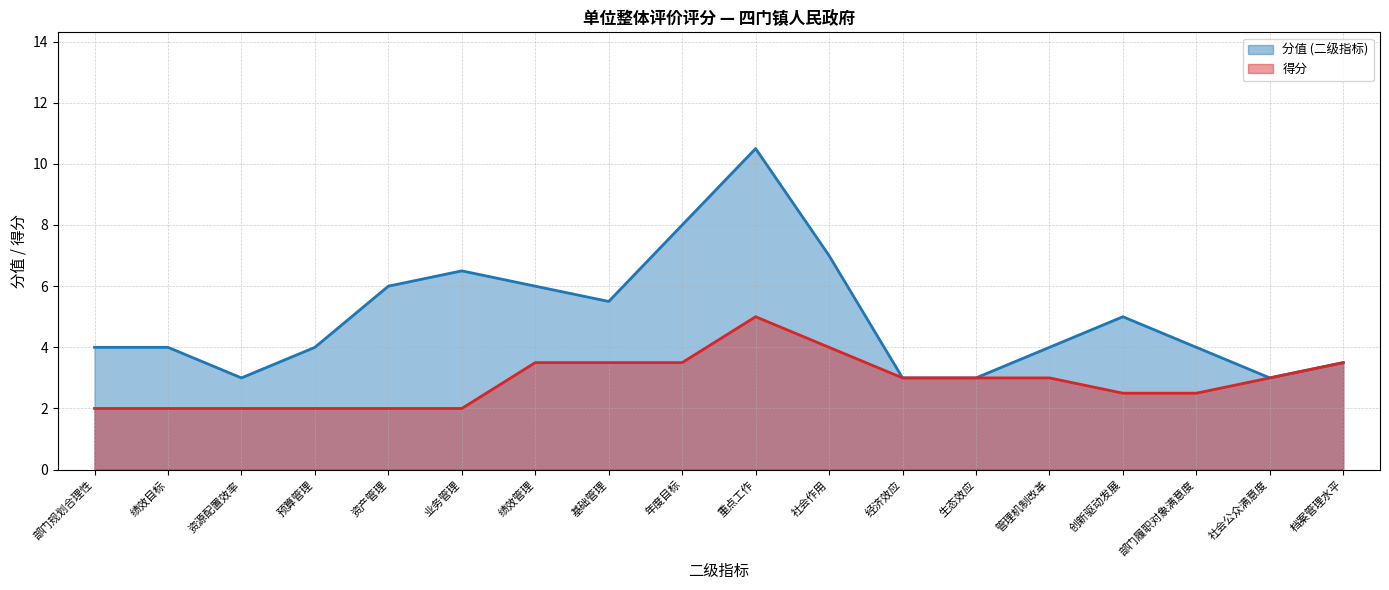

What are all the series names shown in the legend?

分值 (二级指标), 得分